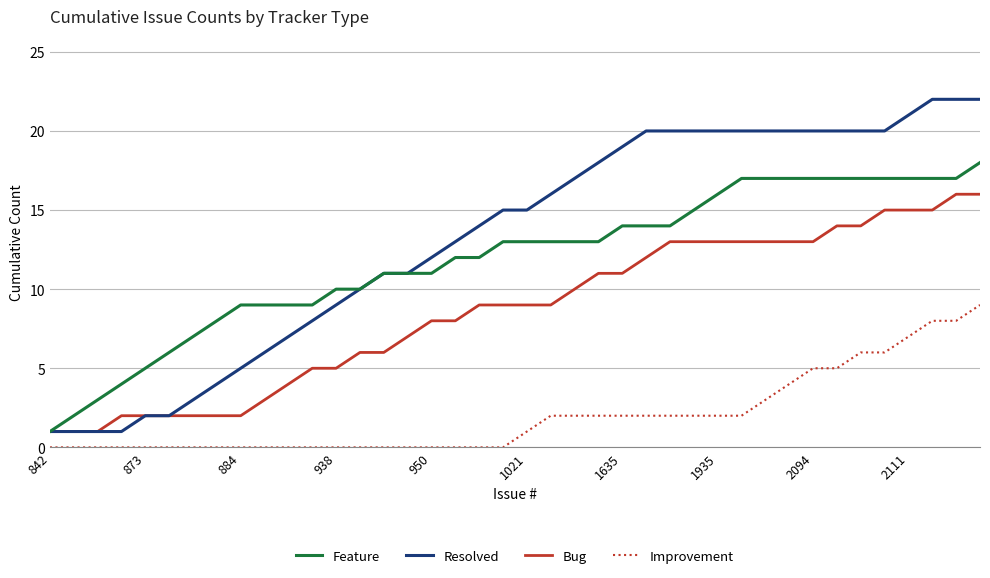

True or false: Resolved and Improvement intersect in this chart.

False